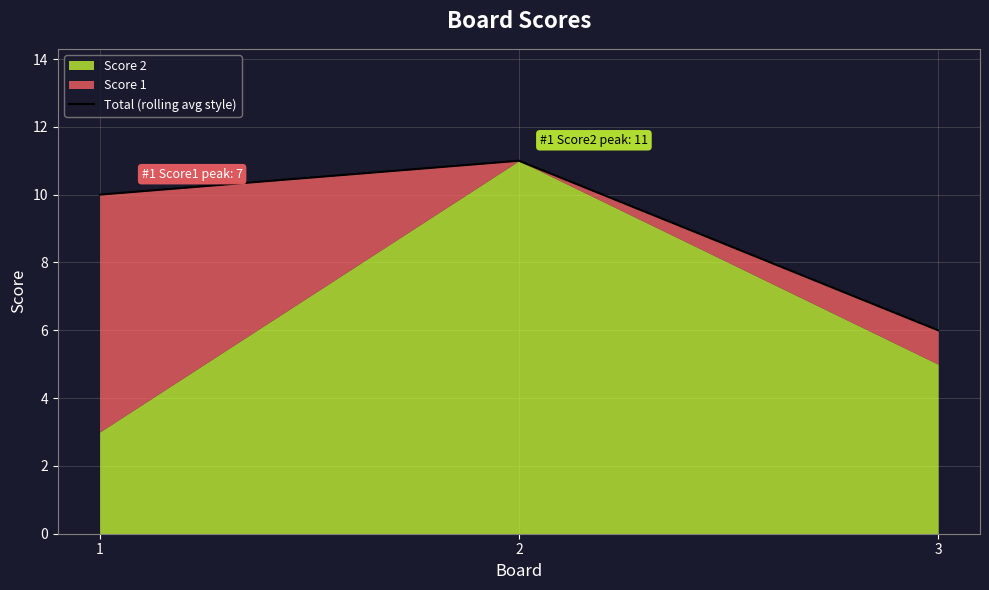

The value at 2 is 7. True or false?

False